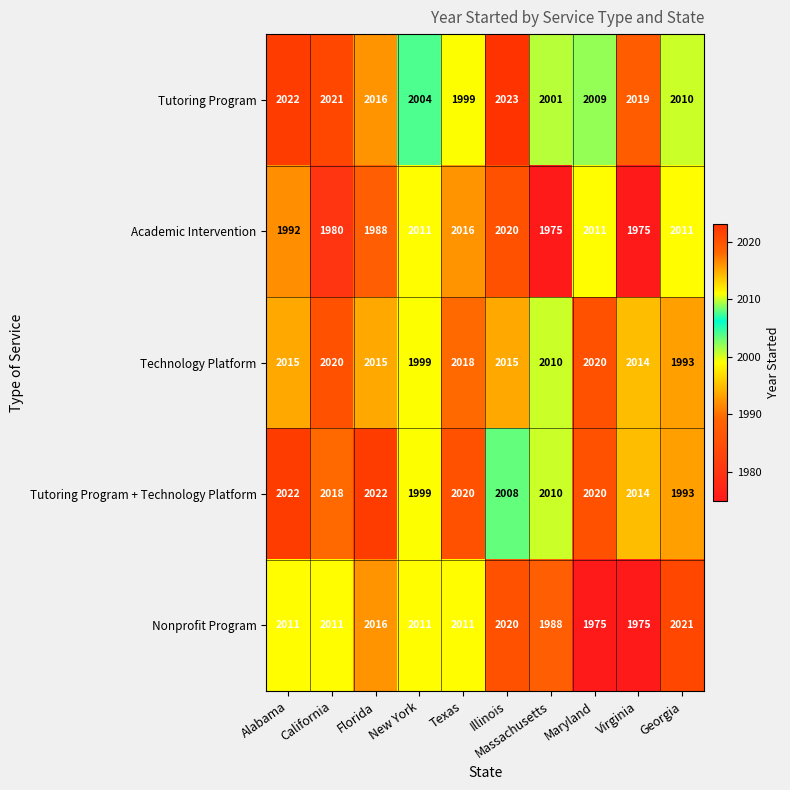

Read the Tutoring Program value at California.

2021